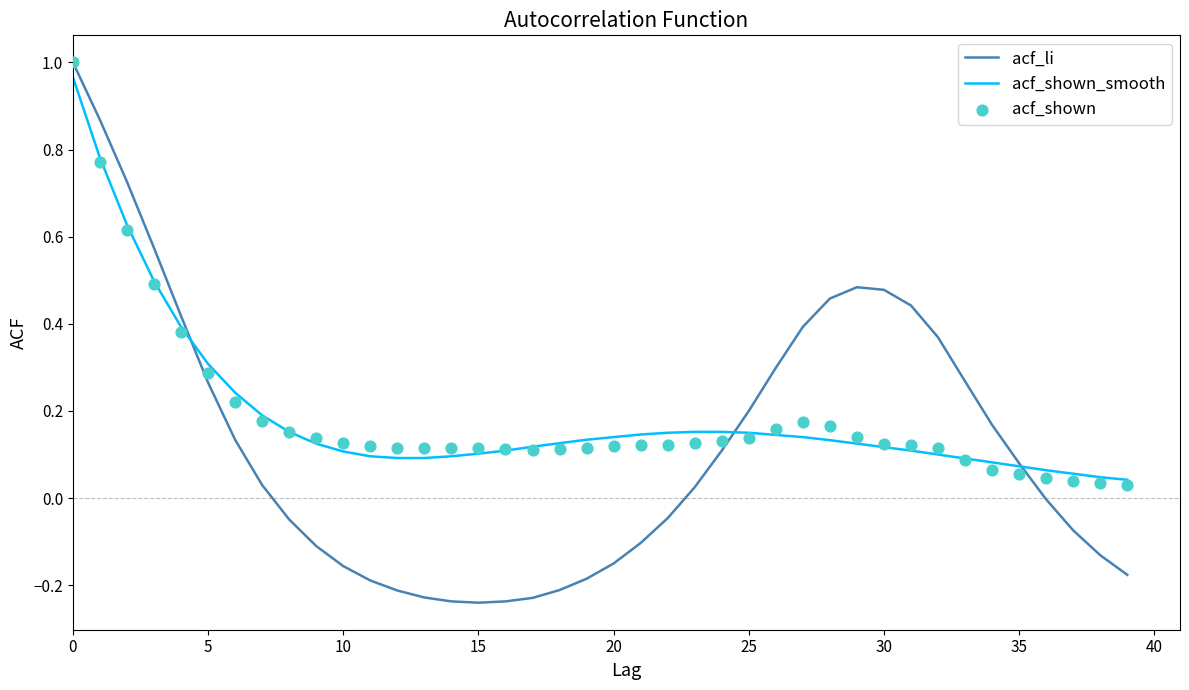

The value of acf_li at 25 is 0.2. True or false?

True